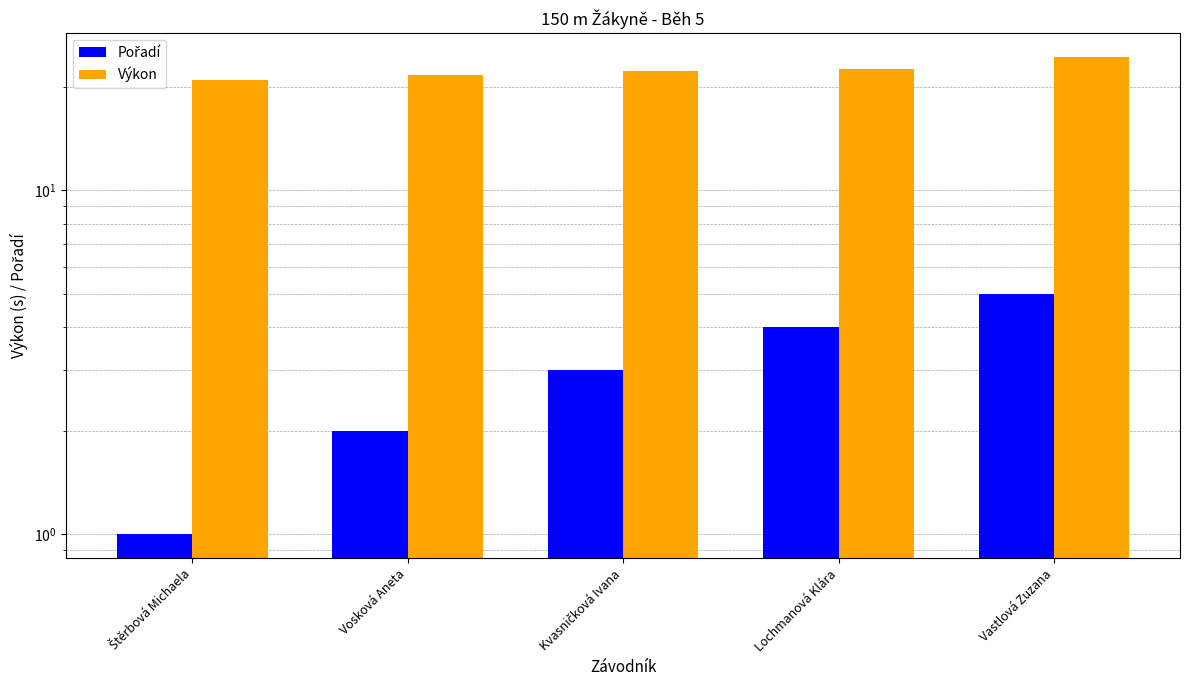

Rank the series by their maximum value, from lowest to highest.

Pořadí, Výkon